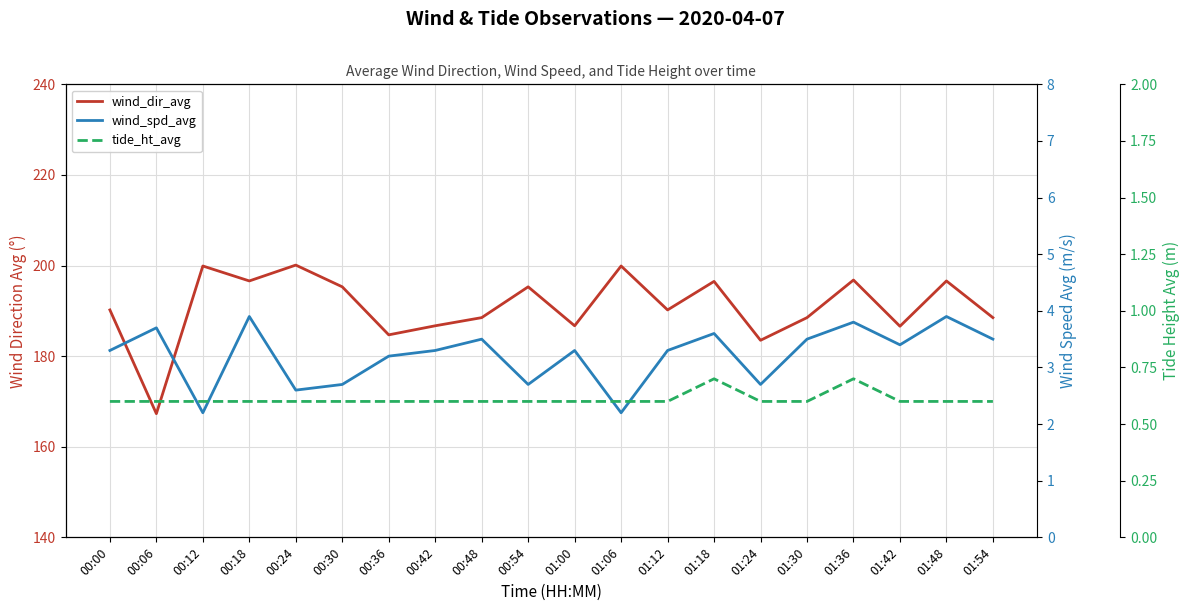

At which category does wind_spd_avg reach its first local valley?

00:12